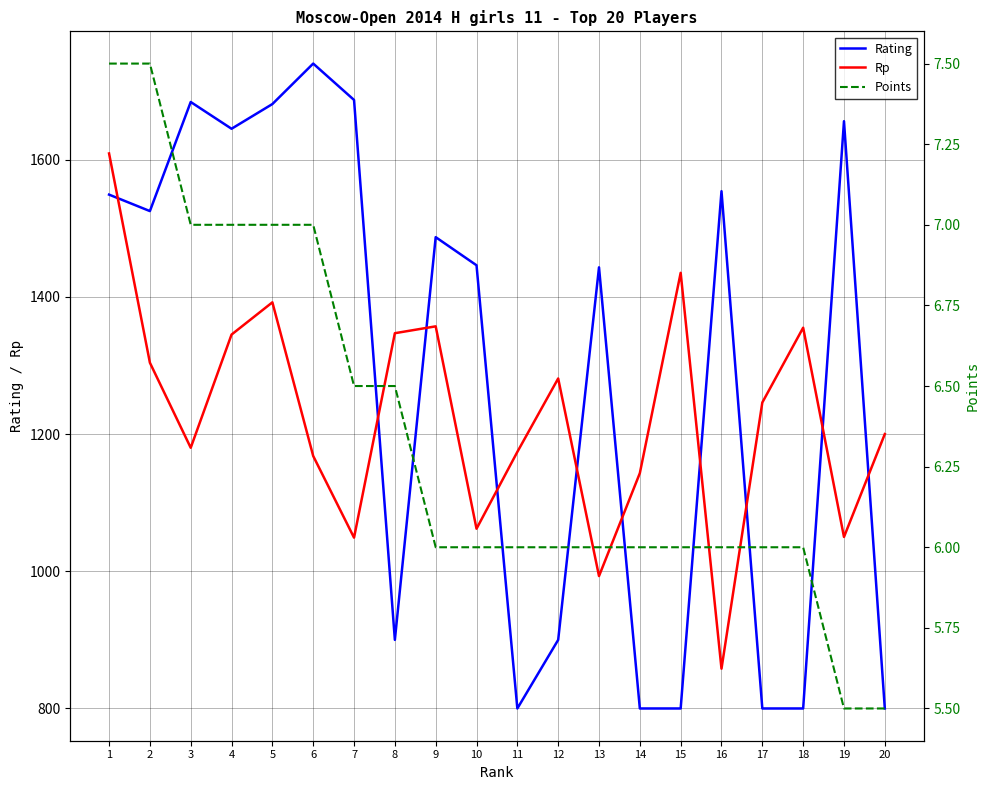

In Rating, how many points are lower than both neighbors (excluding endpoints)?

4